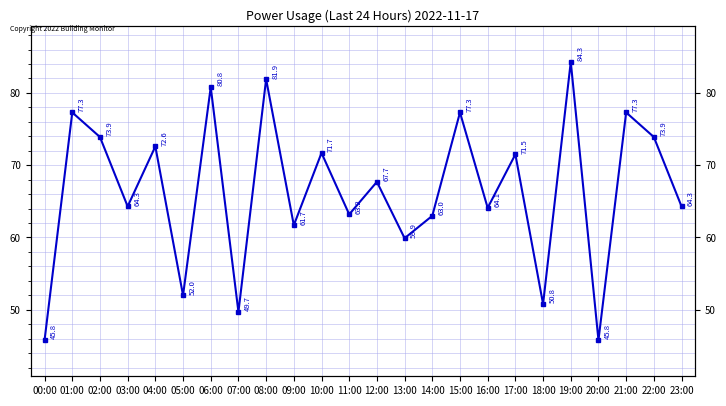

Is it true that the value at 02:00 is 73.9?

True